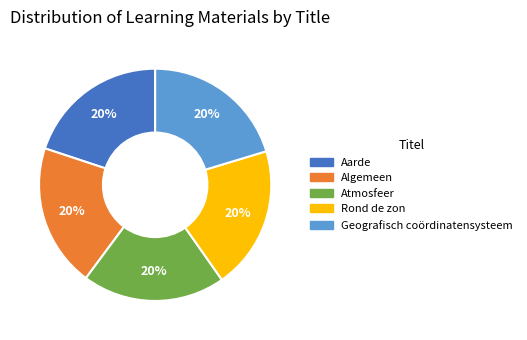

The Algemeen slice represents 34% of the pie. True or false?

False